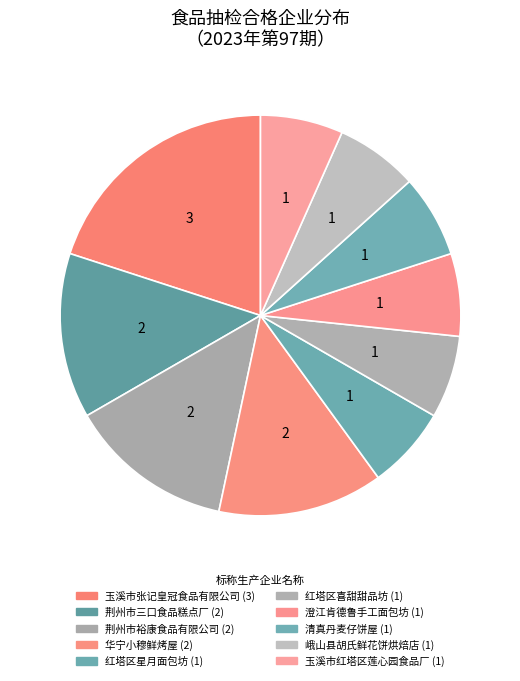

What is the ratio of the value at 荆州市裕康食品有限公司 to the value at 华宁小穆鲜烤屋?

1.0